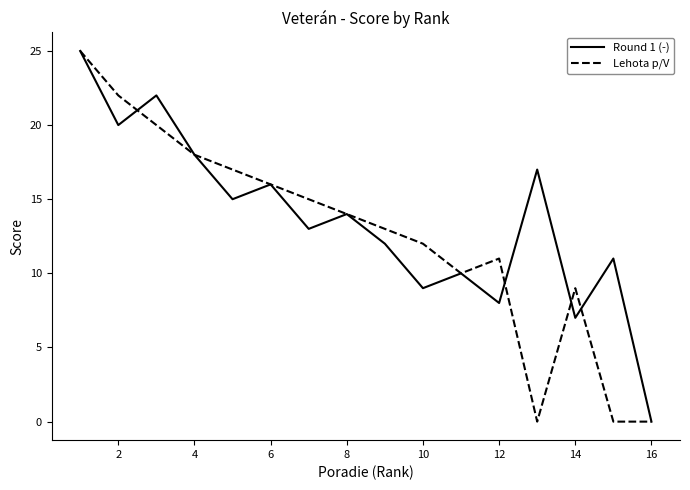

What is the highest value of the Lehota p/V series?

25